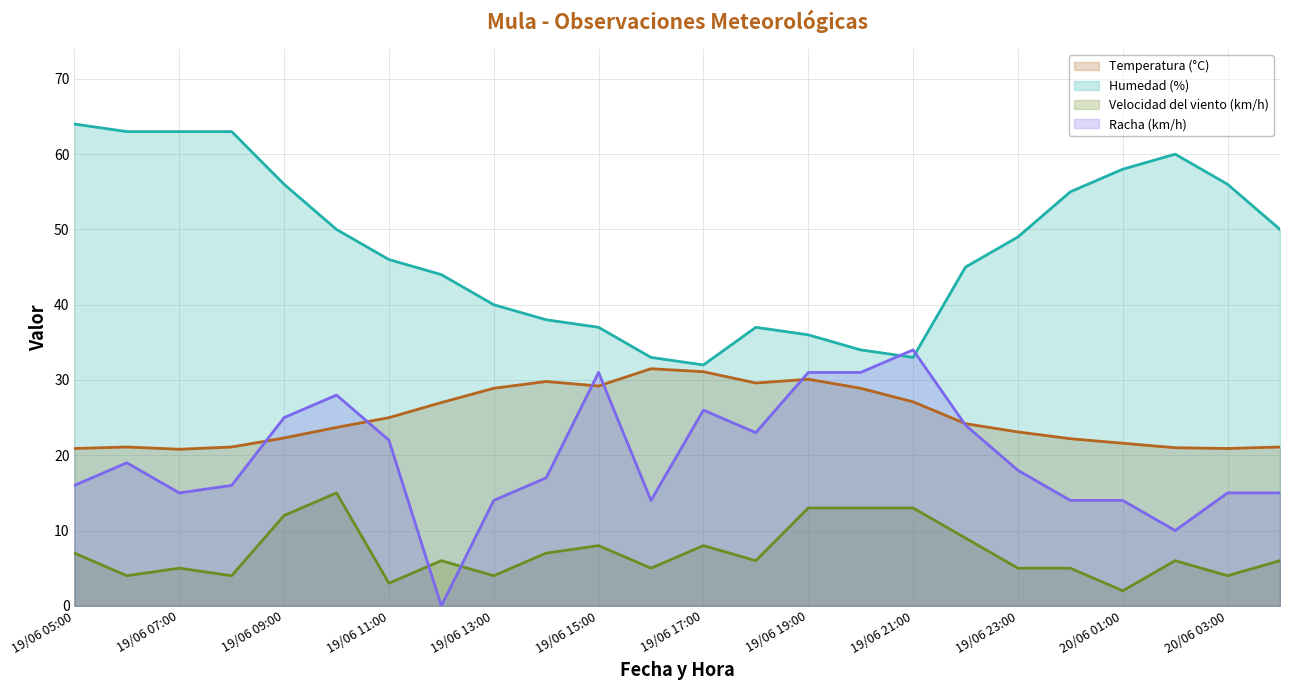

What is the maximum value shown in the chart?

64.0